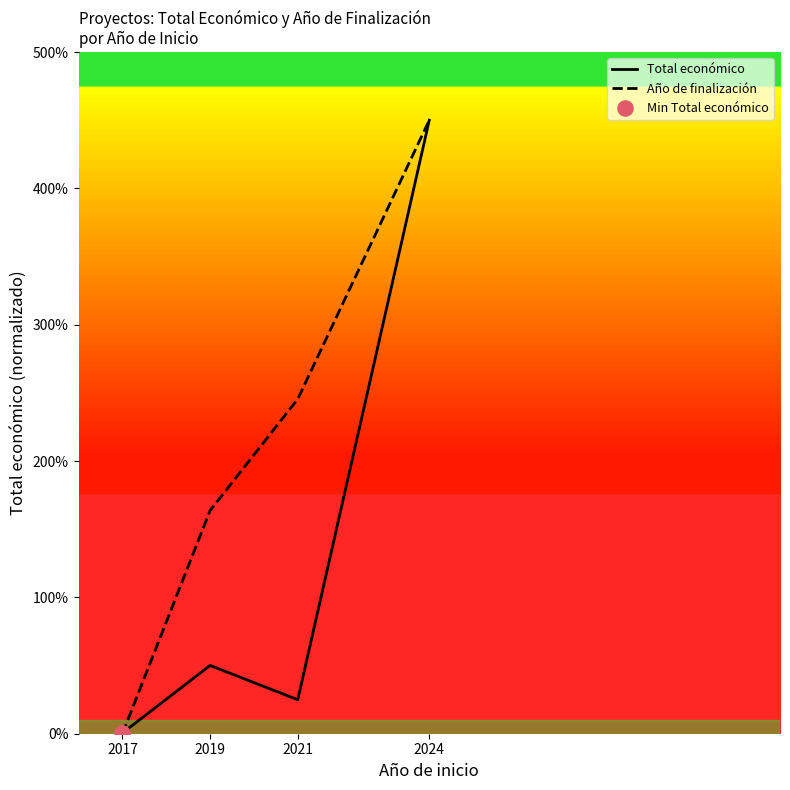

Is this an area chart (filled region under the line)?

No